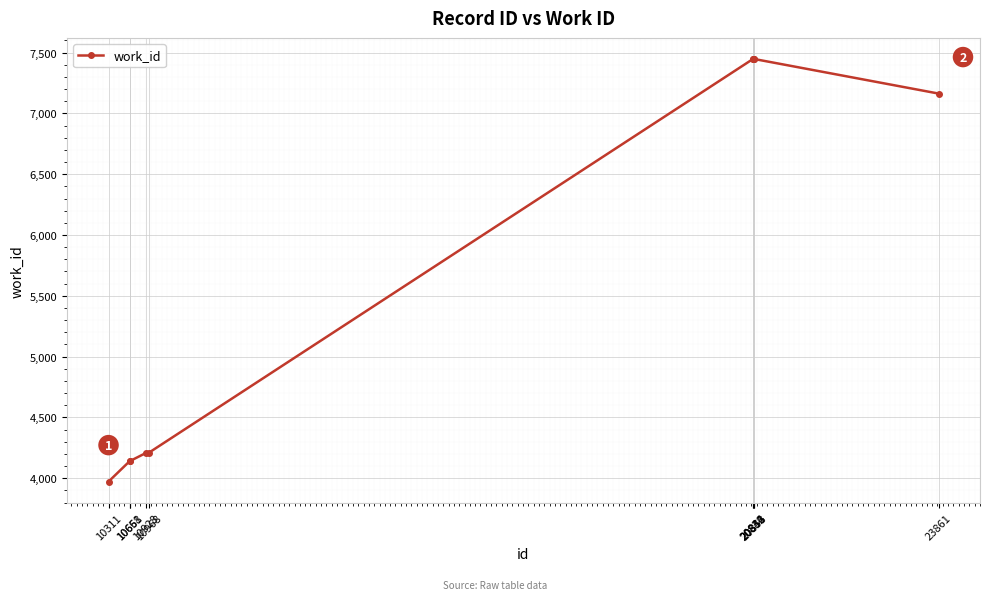

What is the approximate value at 20846?

7447